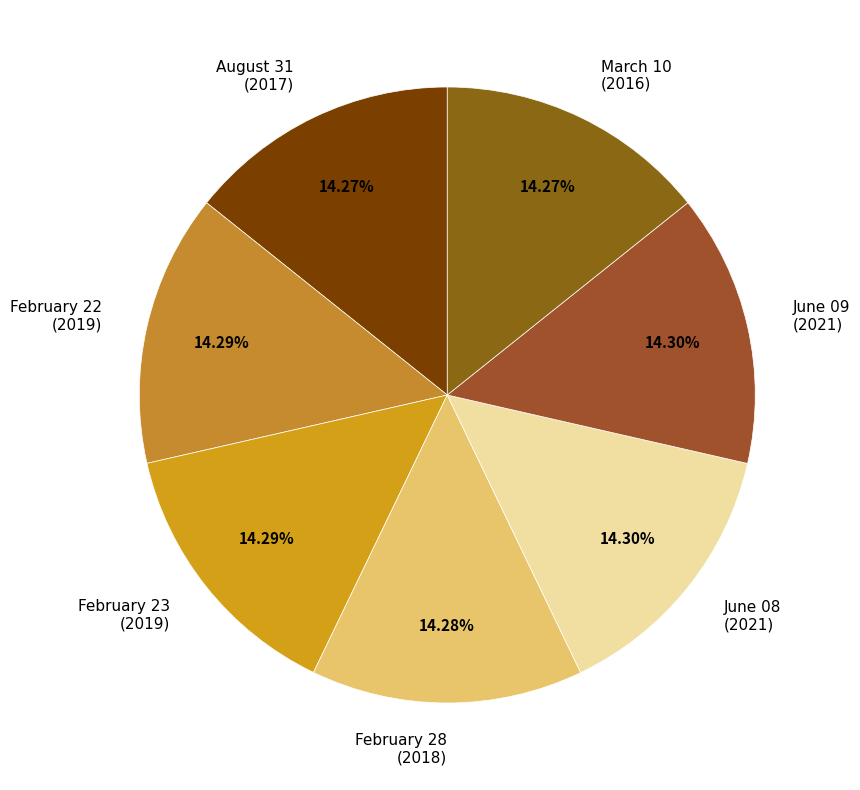

Does March 10 account for over 50% of the chart?

No